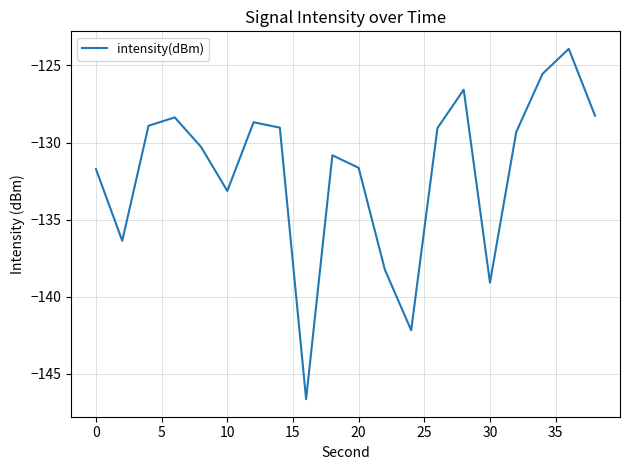

What is the greatest value displayed?

-123.9